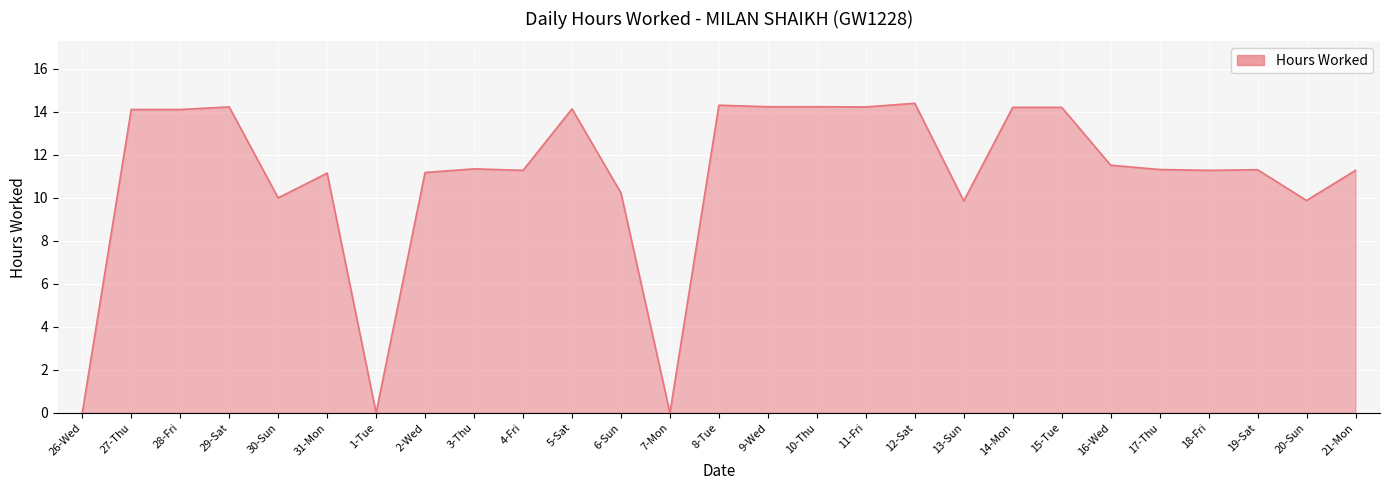

Between 8-Tue and 31-Mon, which is larger?

8-Tue